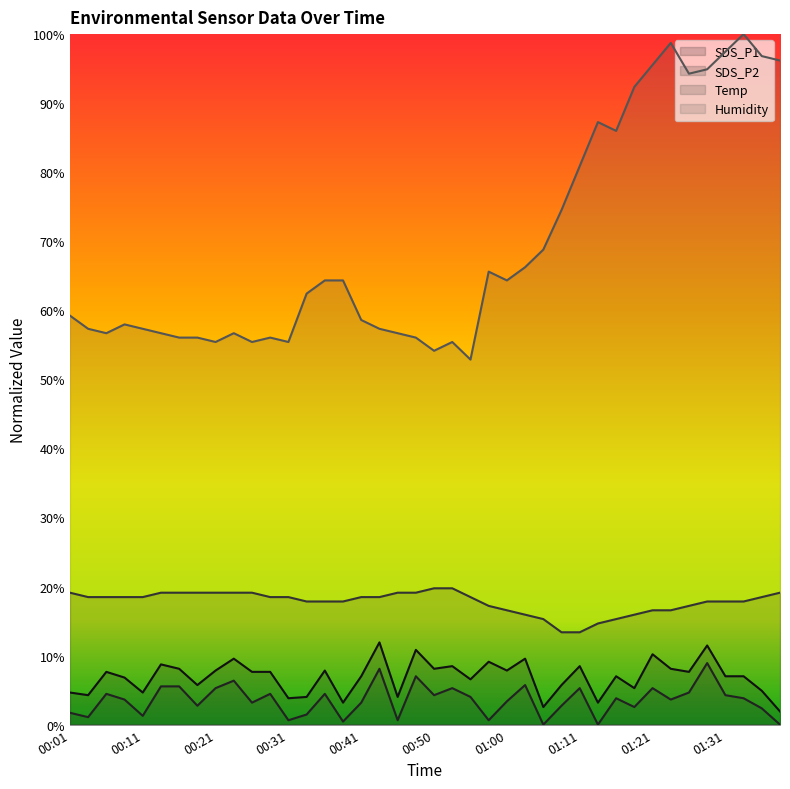

At which category is the sum across all series the highest?

01:29